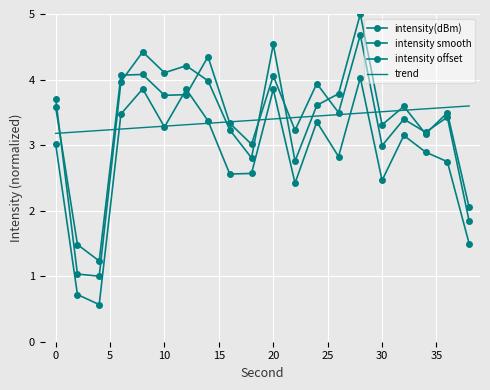

Count the number of data series in this chart.

4